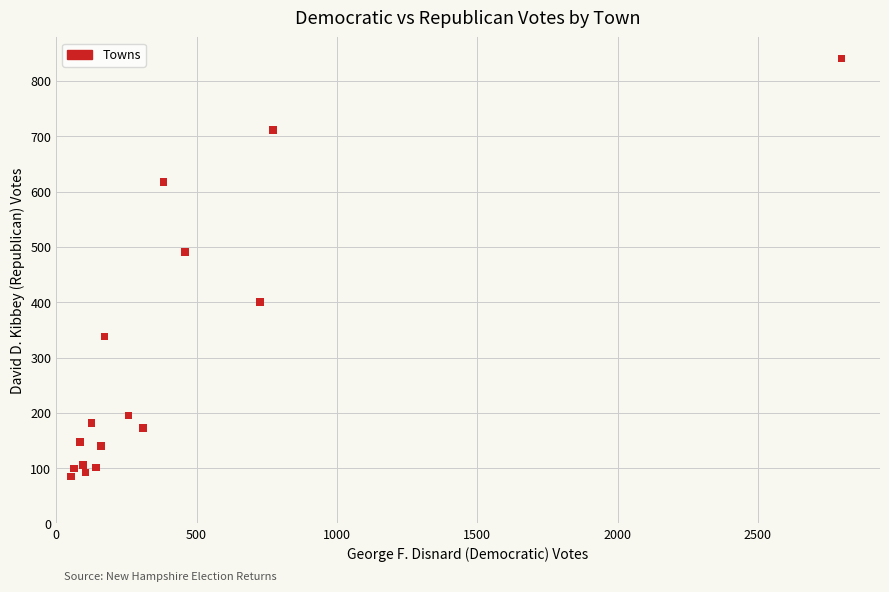

What Y value in the scatter plot is closest to 463?

491